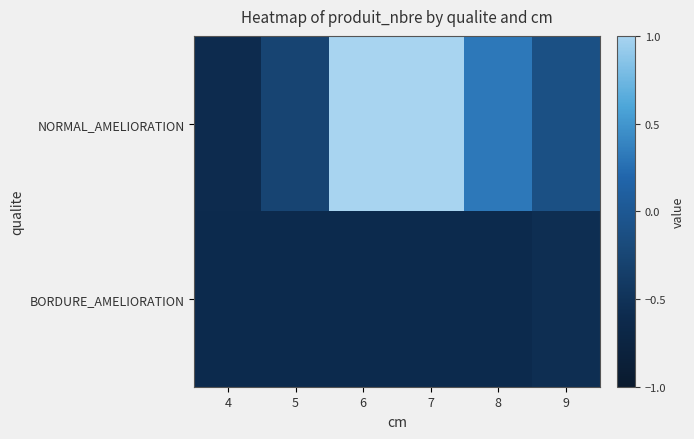

At how many categories does at least one series exceed 0?

3